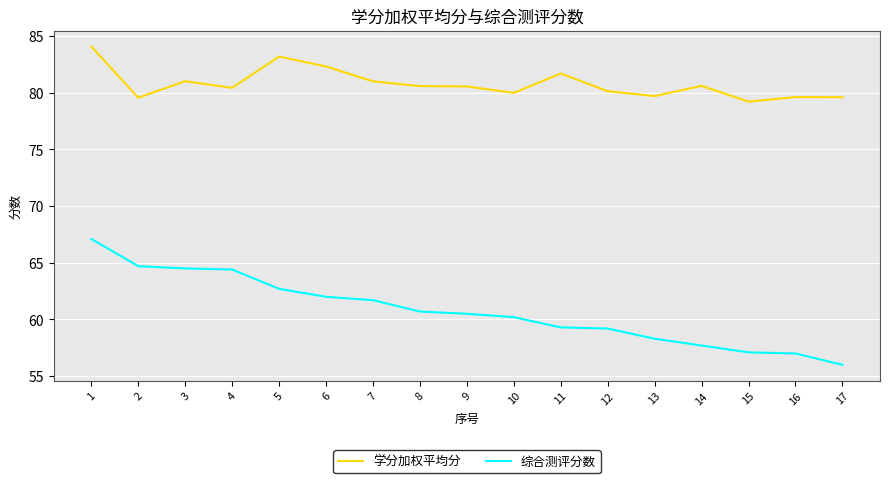

Does the chart have visible grid lines?

Yes